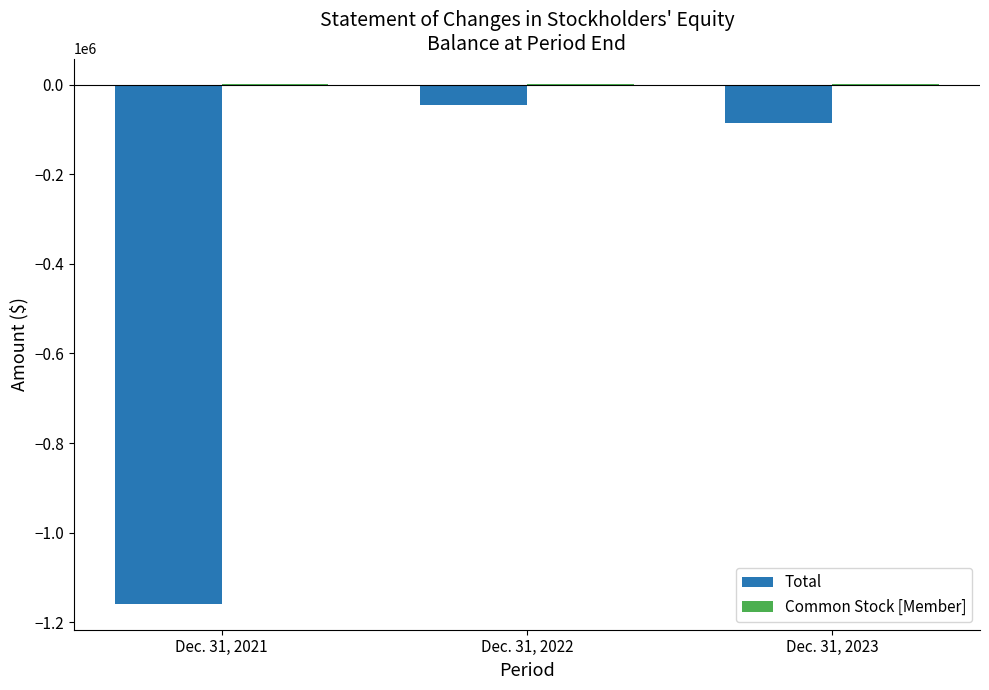

The value of Total at Dec. 31, 2023 is -84605. True or false?

True